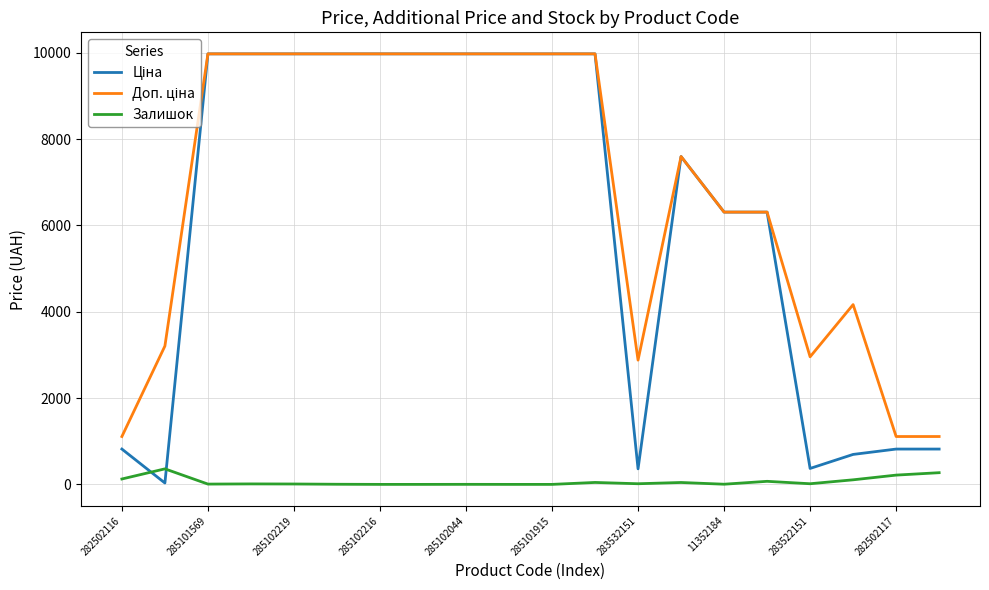

What is the maximum value shown in the chart?

9975.0